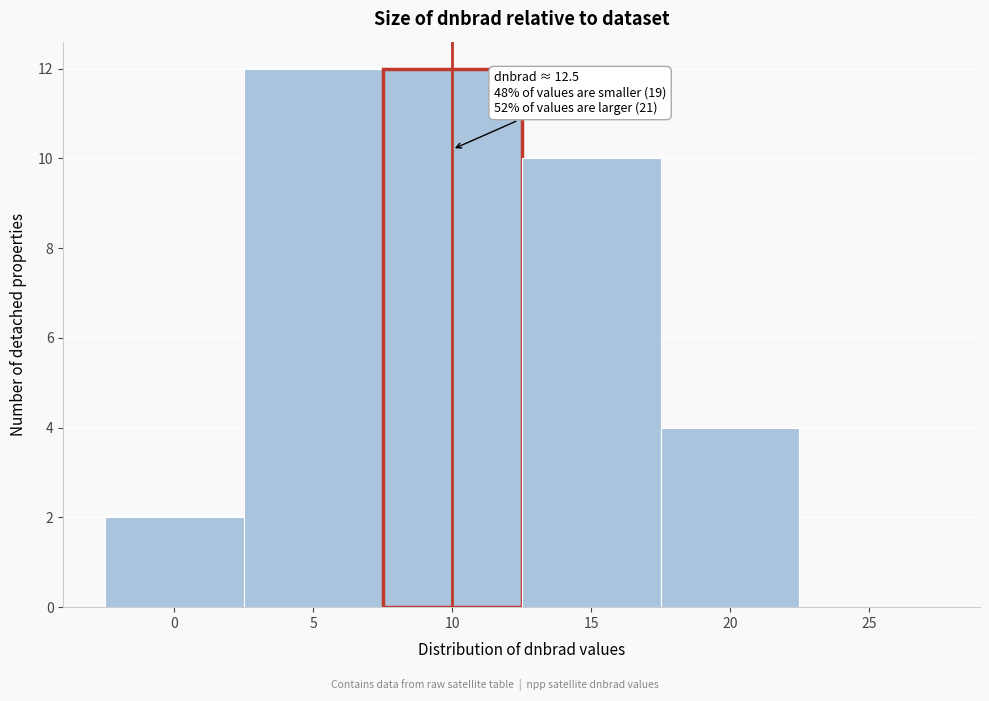

Reading left to right, list all the values displayed in this chart.

0=2	5=12	10=12	15=10	20=4	25=0